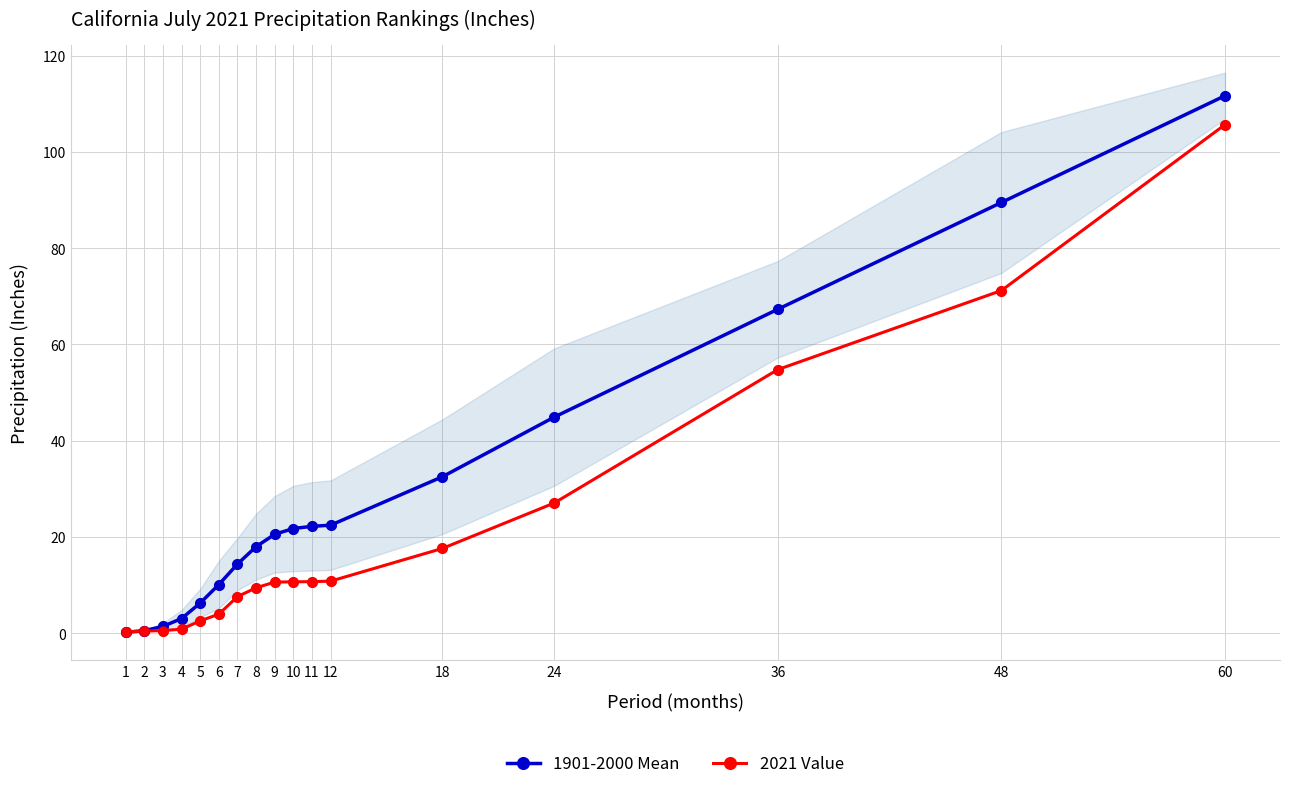

At which category is the sum across all series the highest?

60